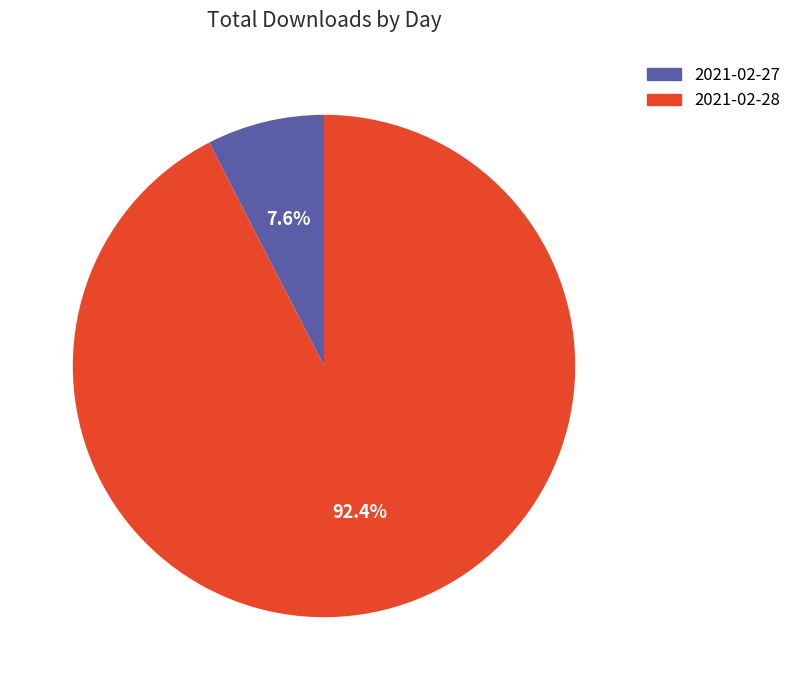

What percentage is NOT represented by 2021-02-27?

92.4%